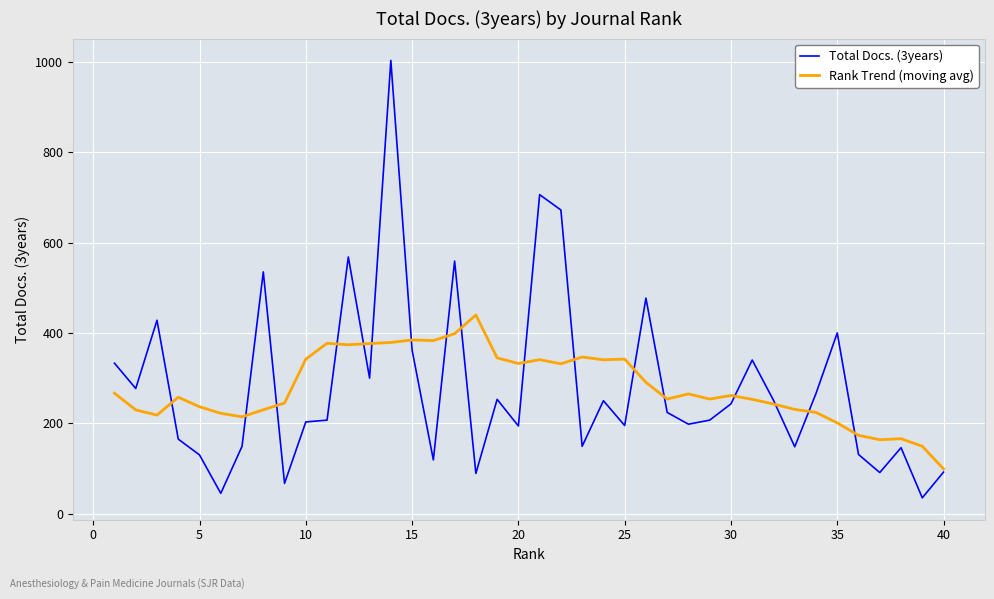

List the series in order of their peak value, highest first.

Total Docs. (3years), Rank Trend (moving avg)